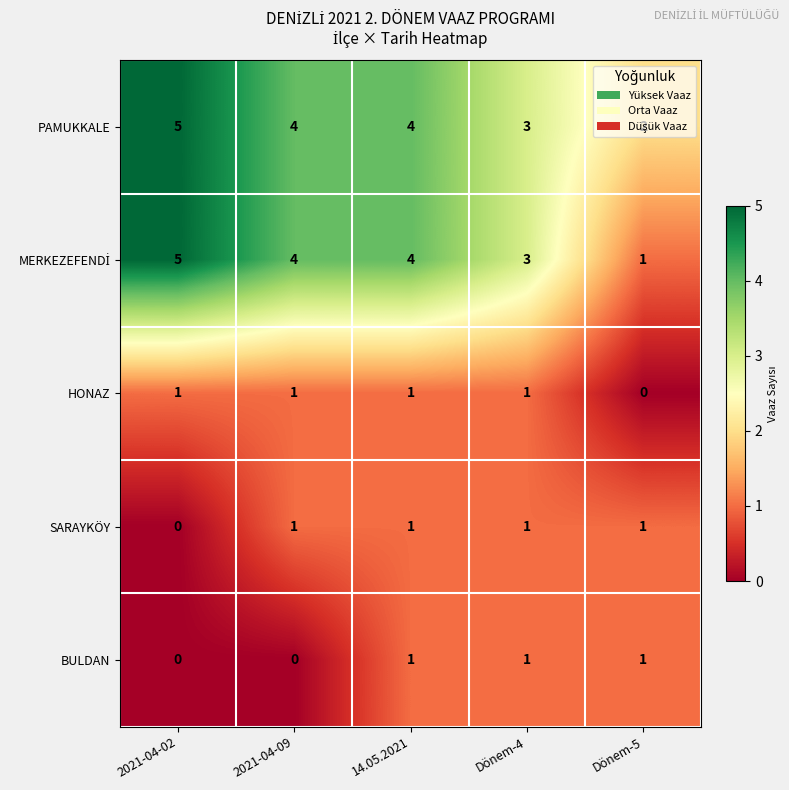

At which category does the chart reach its peak across all series?

2021-04-02